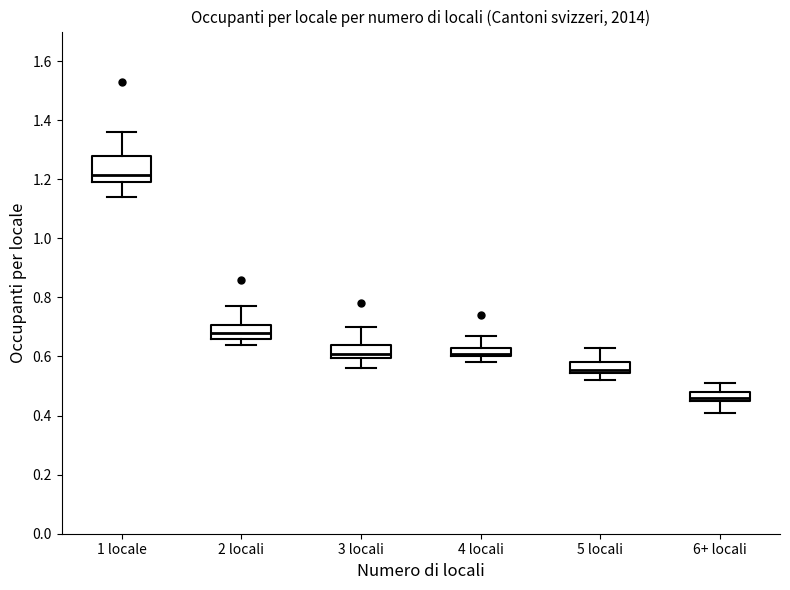

Which box has the lowest median line?

6+ locali